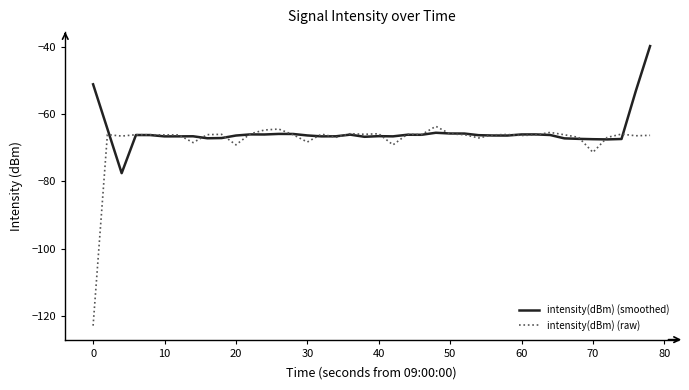

Rank the series by their maximum value, from highest to lowest.

intensity(dBm) (smoothed), intensity(dBm) (raw)